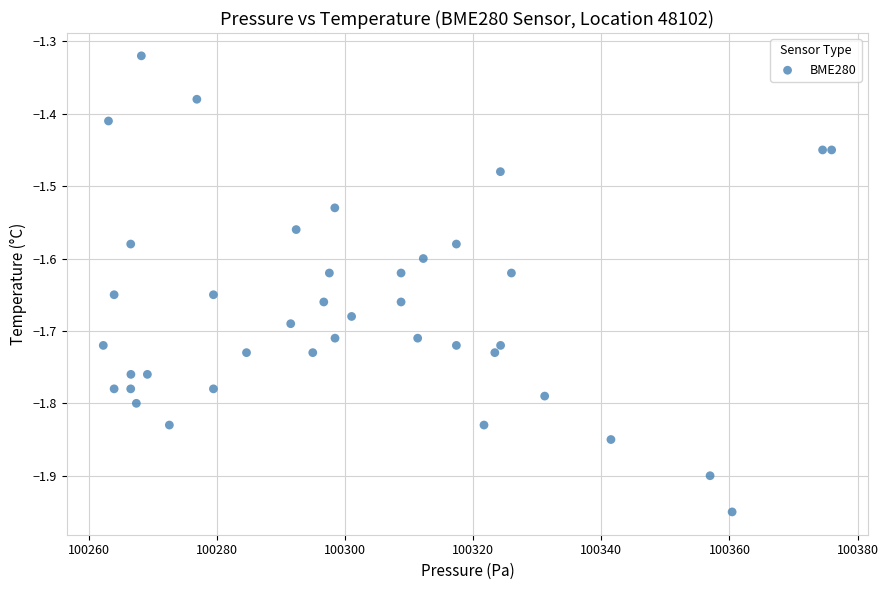

What is the range of Y values (max minus min)?

0.6